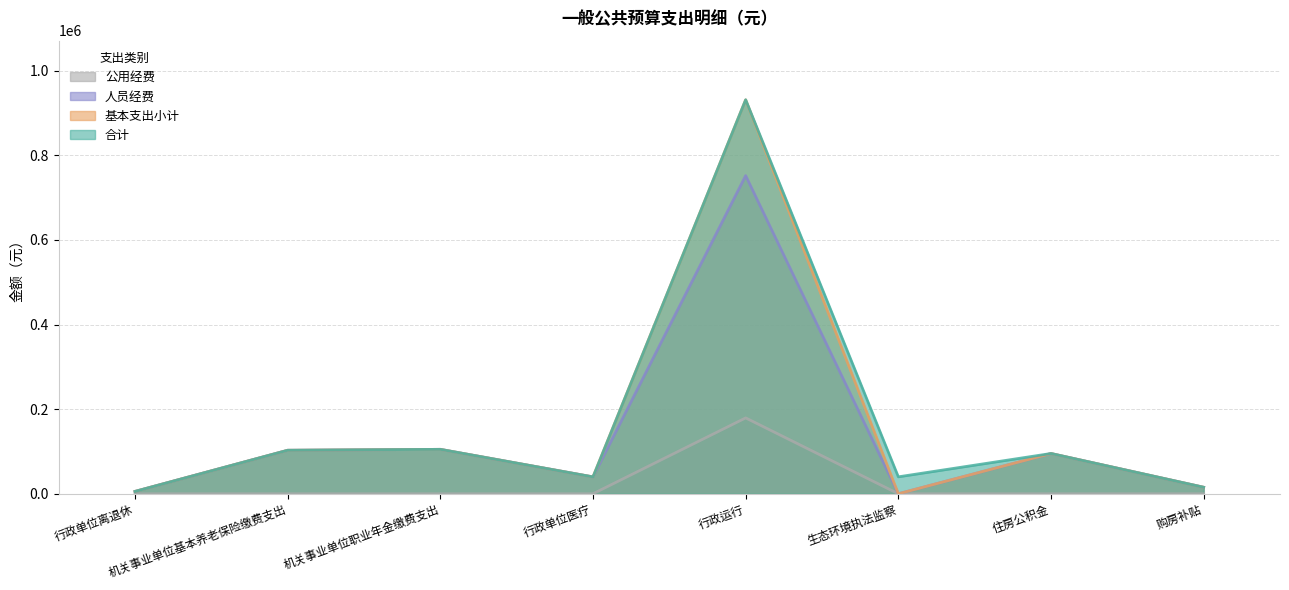

How many series are shown in this chart?

4